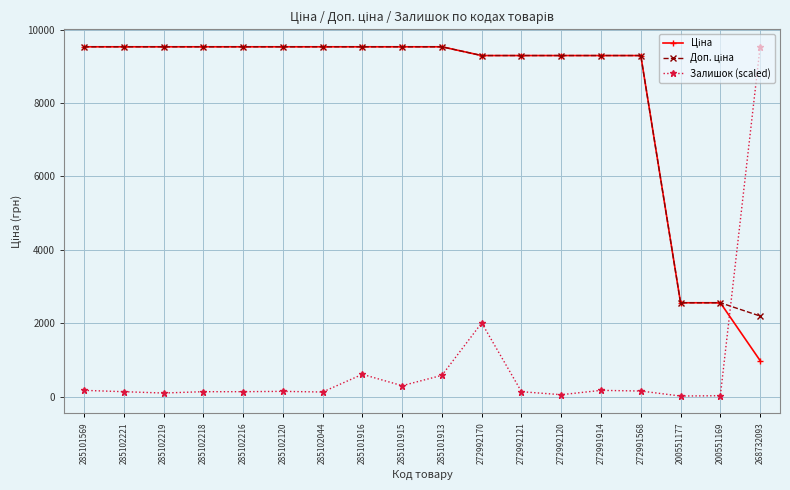

At which category is the sum across all series the highest?

272992170